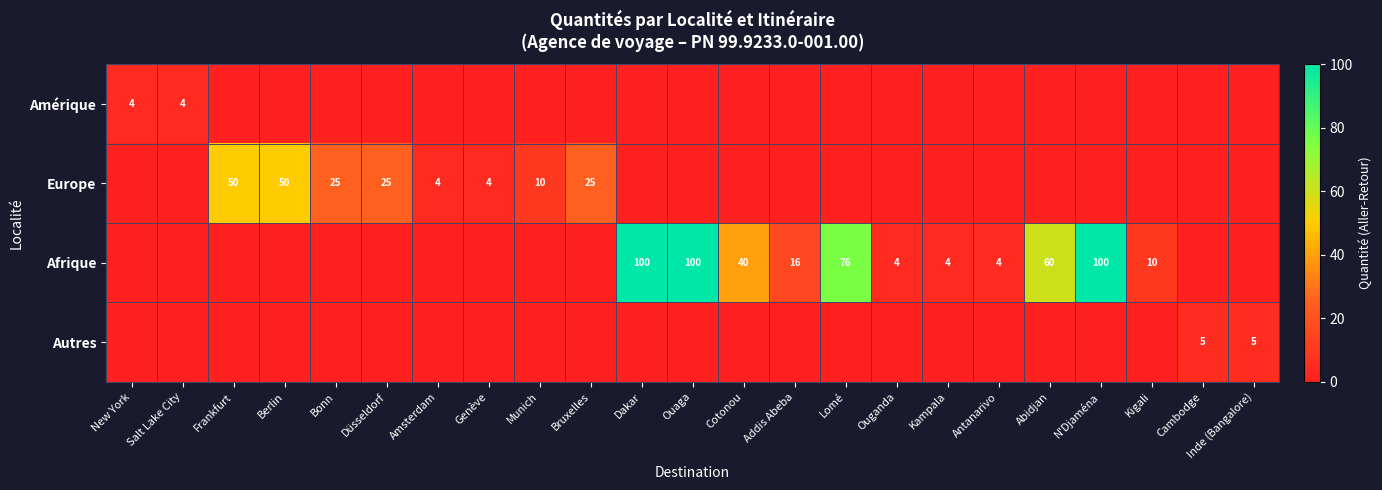

Which series has the widest spread of values?

Afrique